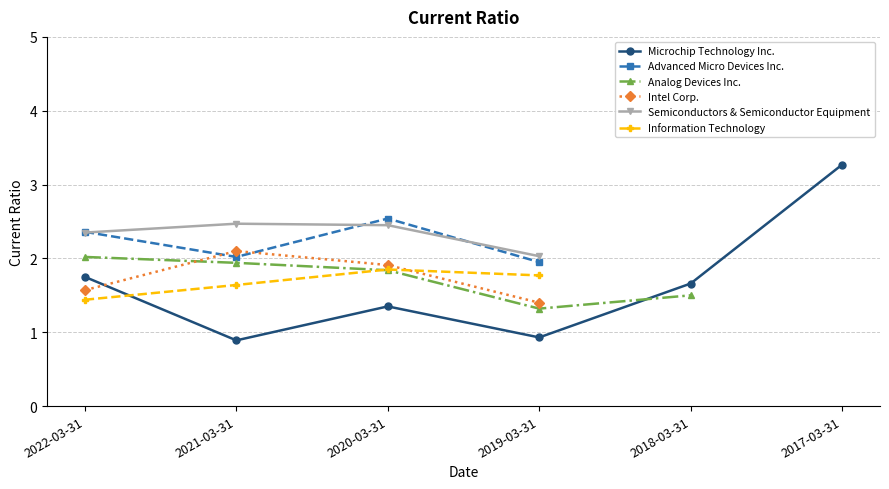

True or false: Analog Devices Inc. and Advanced Micro Devices Inc. intersect in this chart.

False